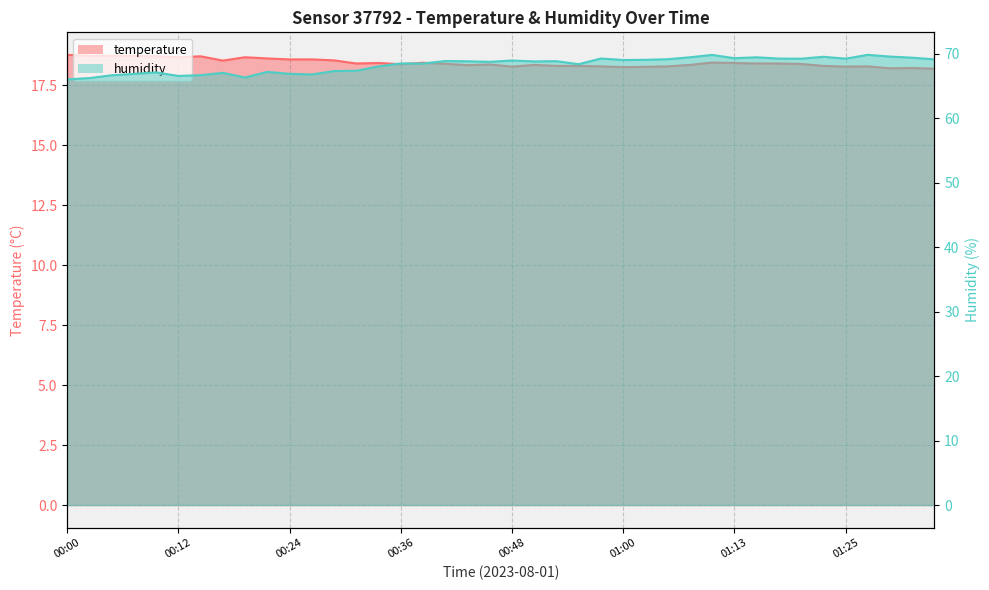

What is the difference between the second highest and second lowest values in the temperature series?

0.5